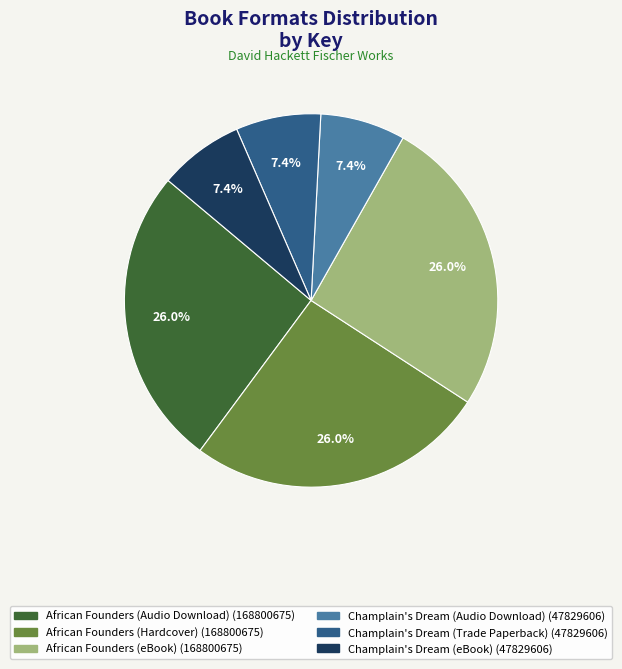

Which has a higher value, African Founders (eBook) or Champlain's Dream (Trade Paperback)?

African Founders (eBook)